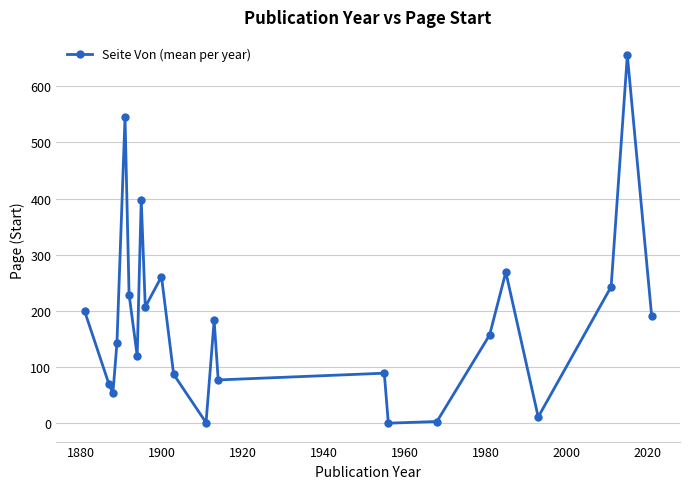

True or false: the data has more than 0 interior local peaks.

True